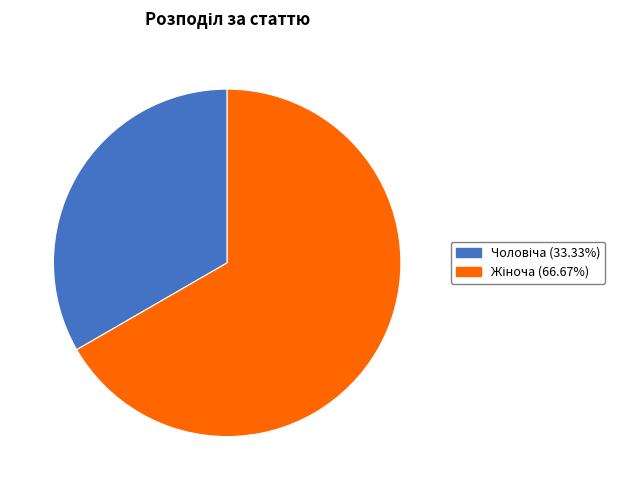

Does any single category account for the majority?

Yes